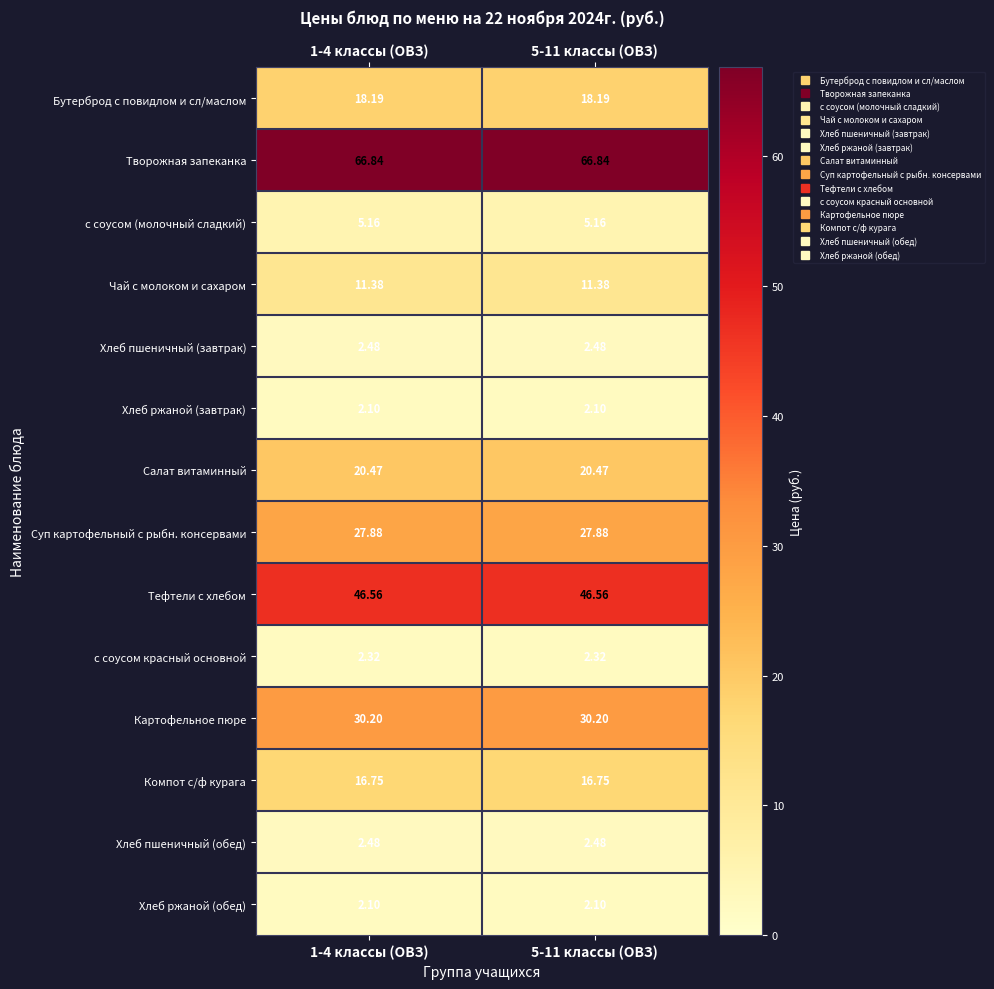

Is the value of Суп картофельный с рыбн. консервами at 5-11 классы (ОВЗ) greater than the value of Хлеб пшеничный (завтрак) at 1-4 классы (ОВЗ)?

Yes